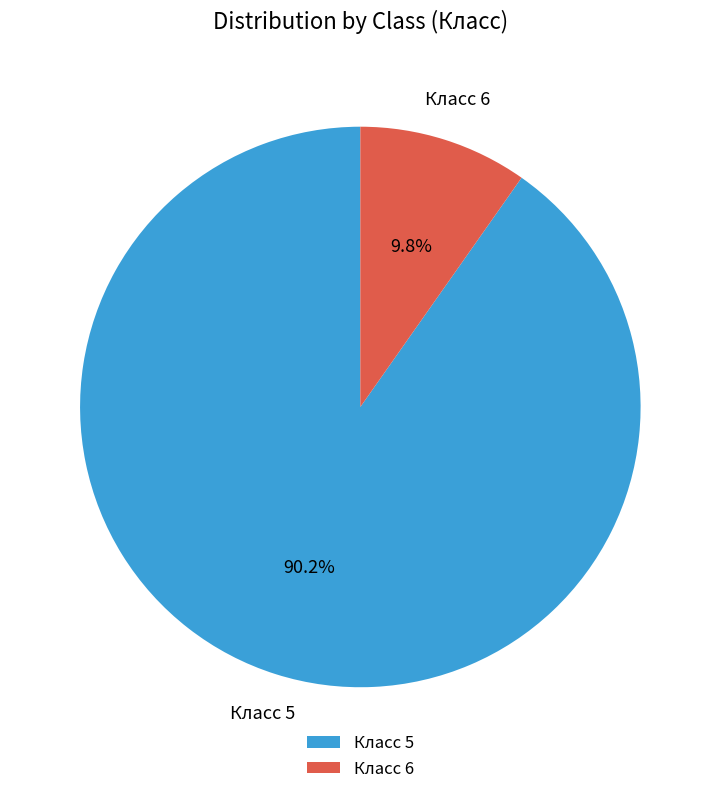

Between Класс 6 and Класс 5, which is larger?

Класс 5